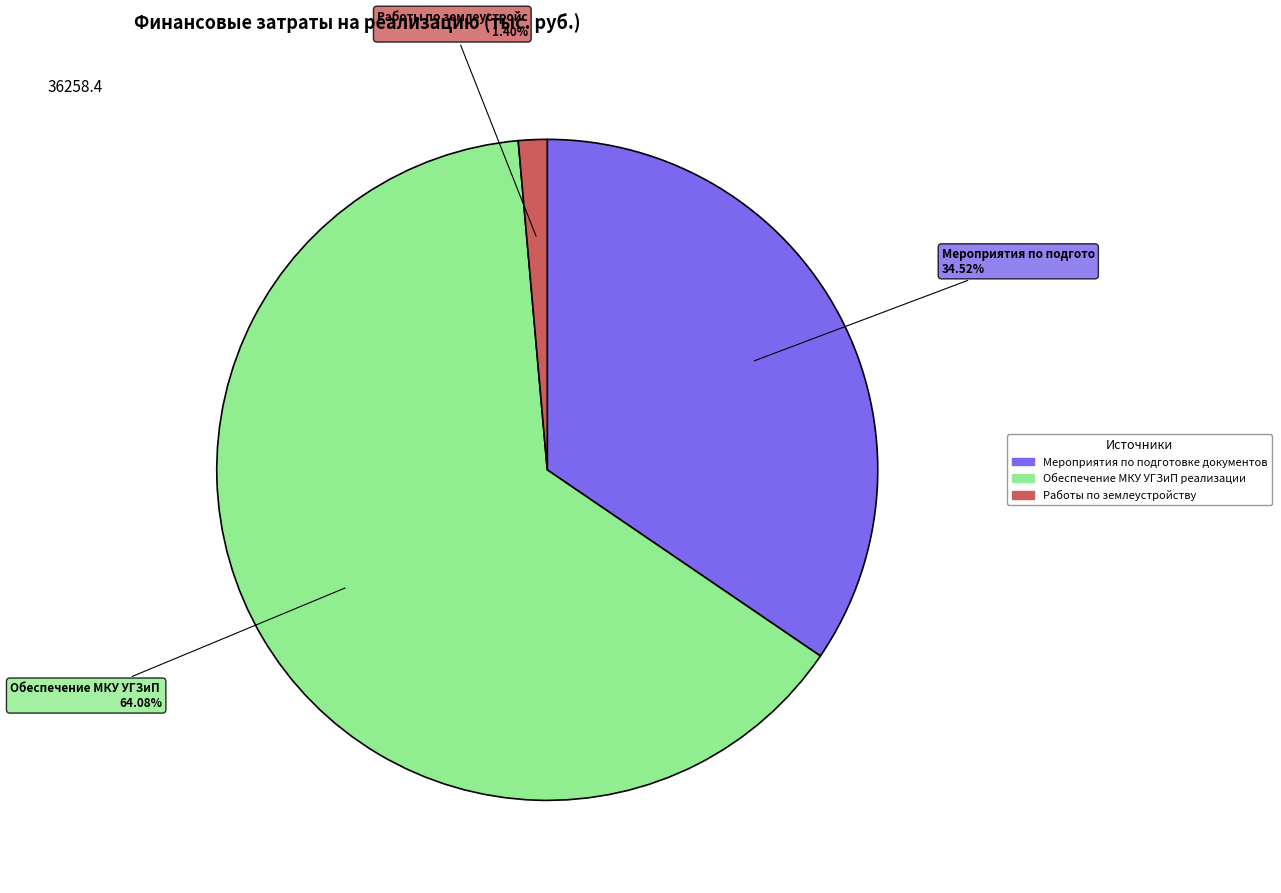

How many slices are in this pie chart?

3